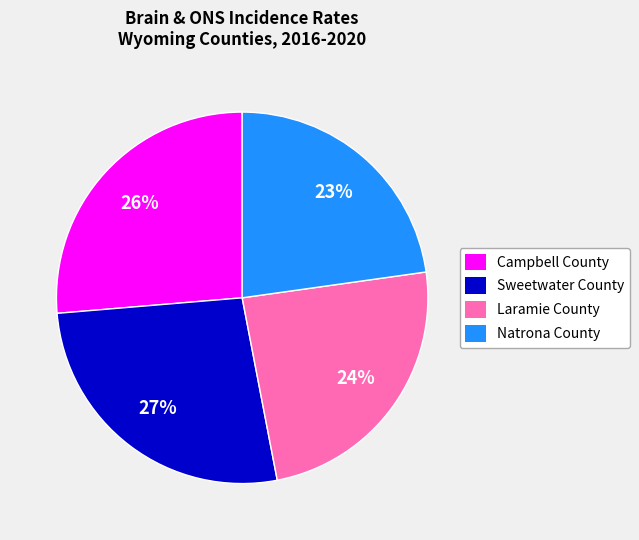

How many slices are in this pie chart?

4